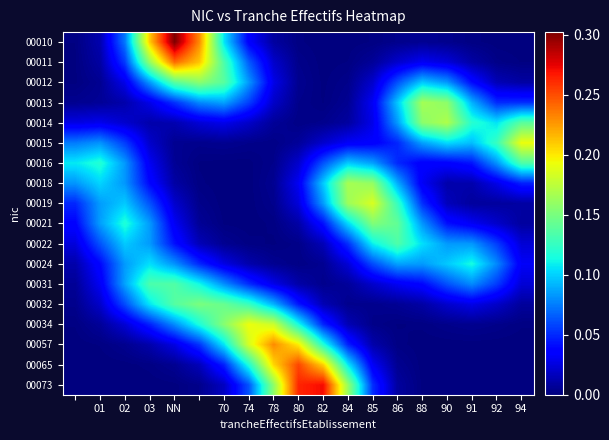

List the series in order of their peak value, highest first.

00010, 00073, 00065, 00011, 00057, 00015, 00034, 00019, 00014, 00018, 00013, 00012, 00021, 00032, 00031, 00022, 00016, 00024